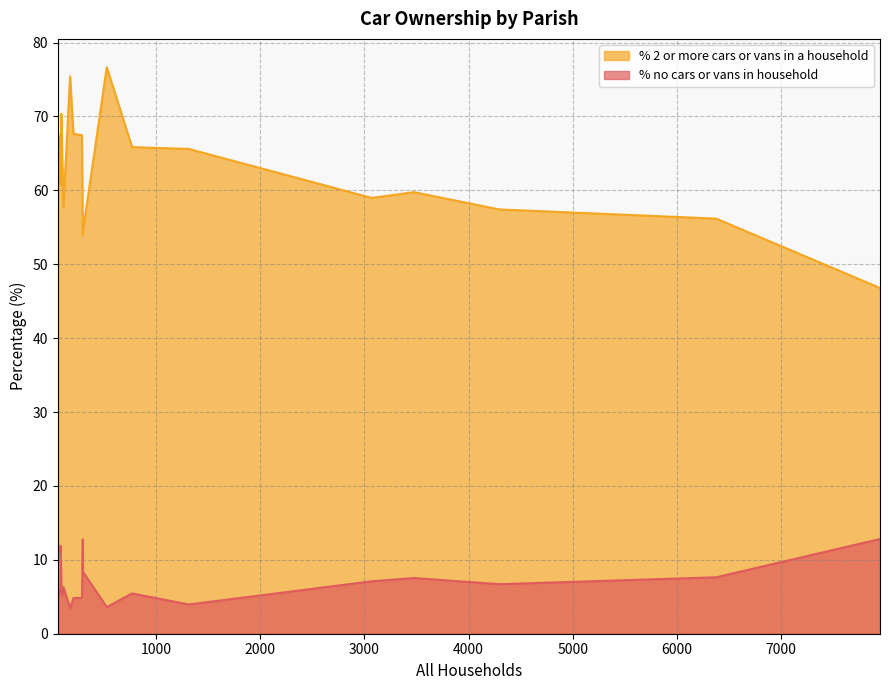

What is the average value of the % 2 or more cars or vans in a household series?

62.8